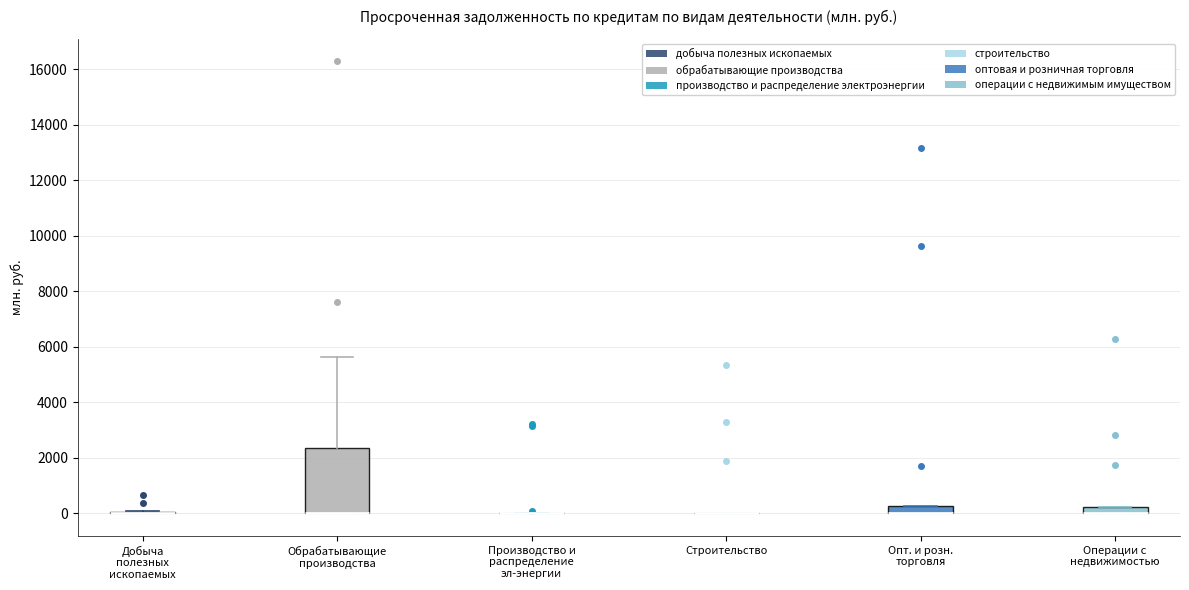

Comparing the boxes themselves (not the whiskers), which one is the tallest?

Обрабатывающие производства